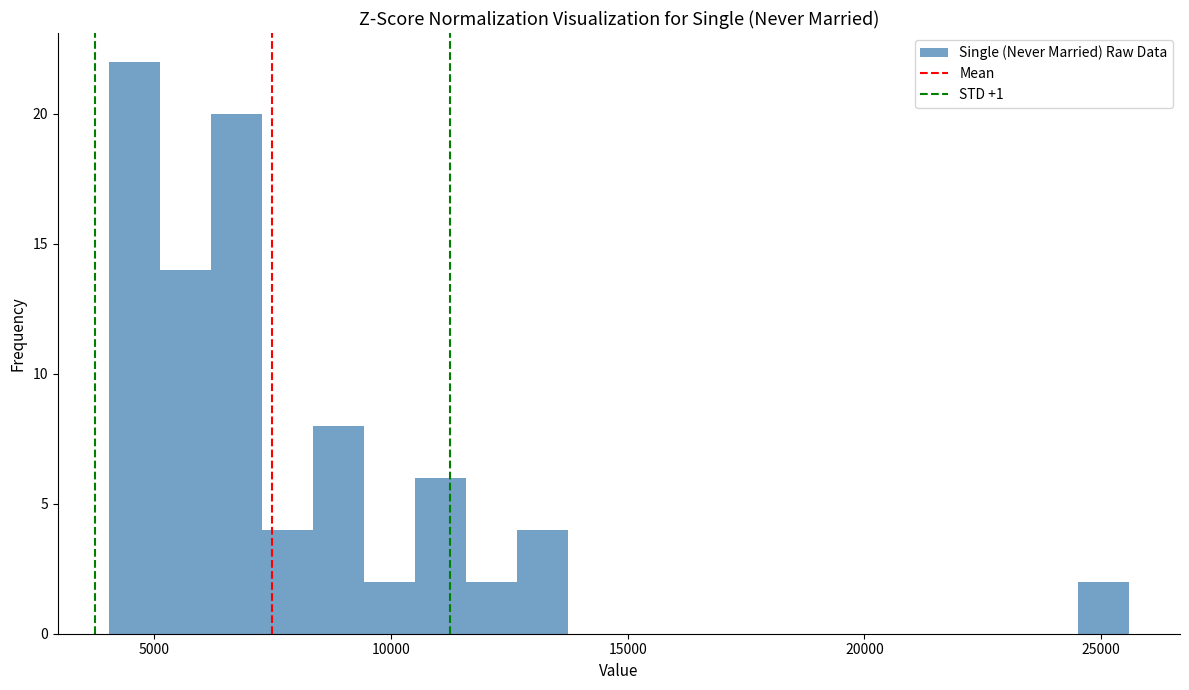

Around what value on the x-axis is the tallest bar? Give the approximate position of its centre, as read against the axis.

4500